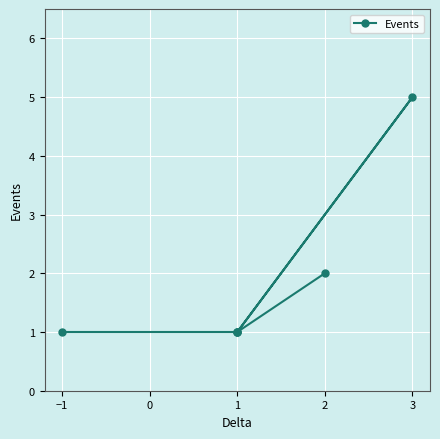

How many distinct data groups are displayed?

1